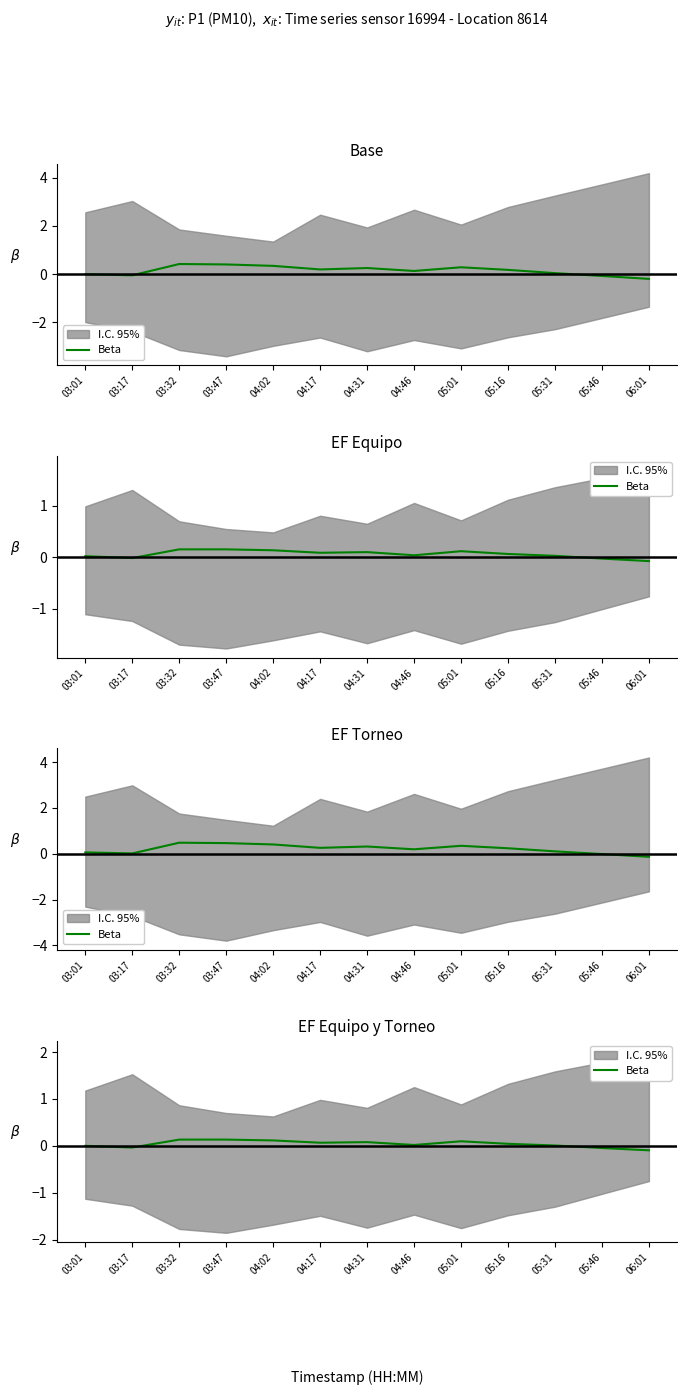

True or false: the data shows 0.2 at 05:01.

False